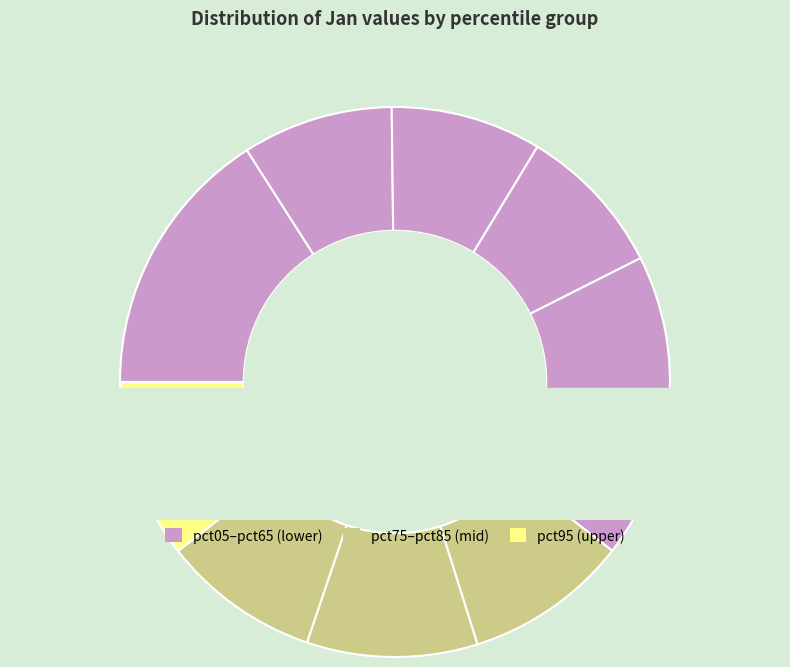

The pct65 slice represents 19% of the pie. True or false?

False